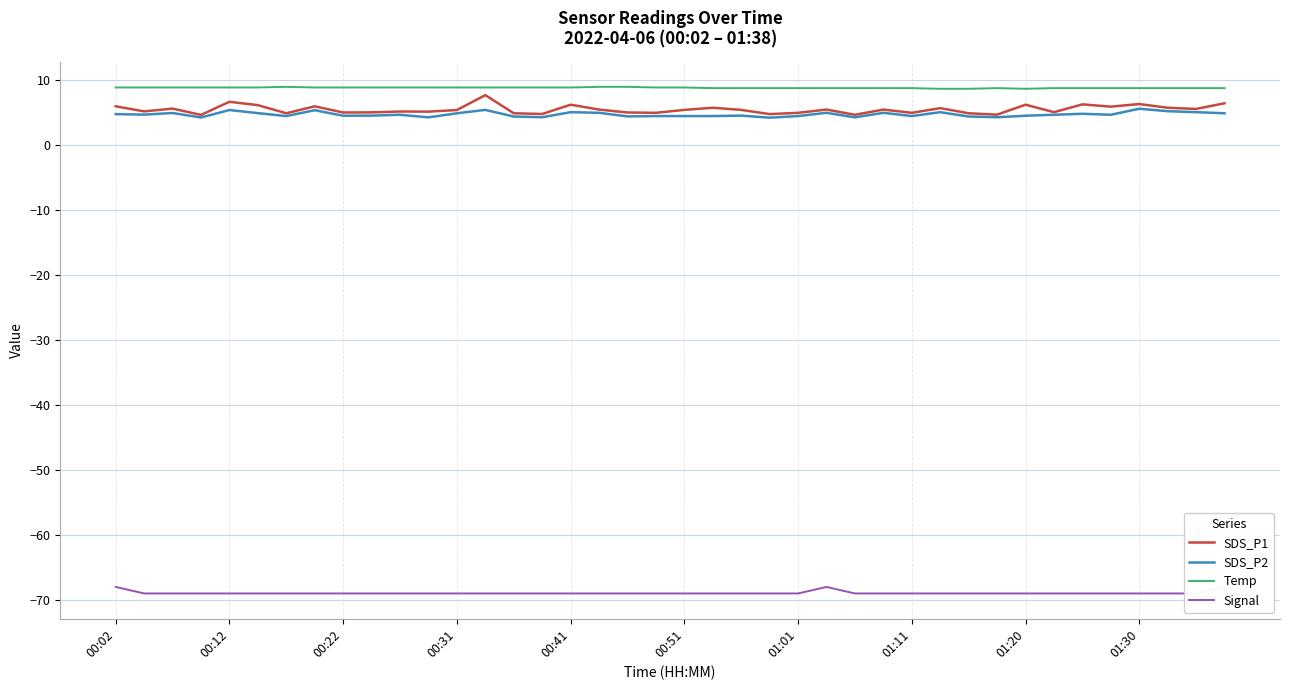

What is the highest value of the SDS_P1 series?

7.7